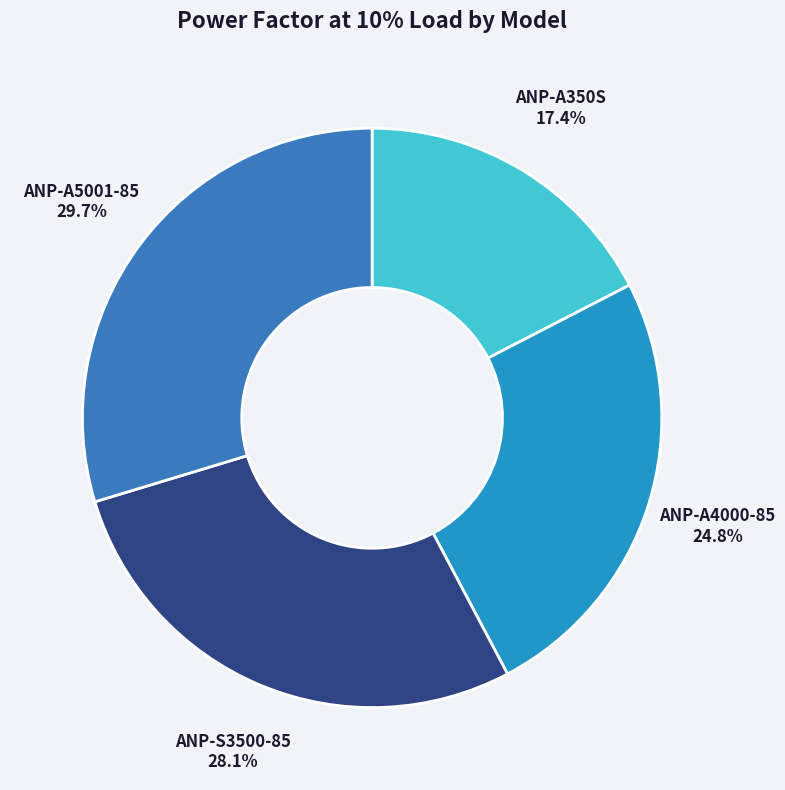

How much of the chart is everything except ANP-S3500-85?

71.9%